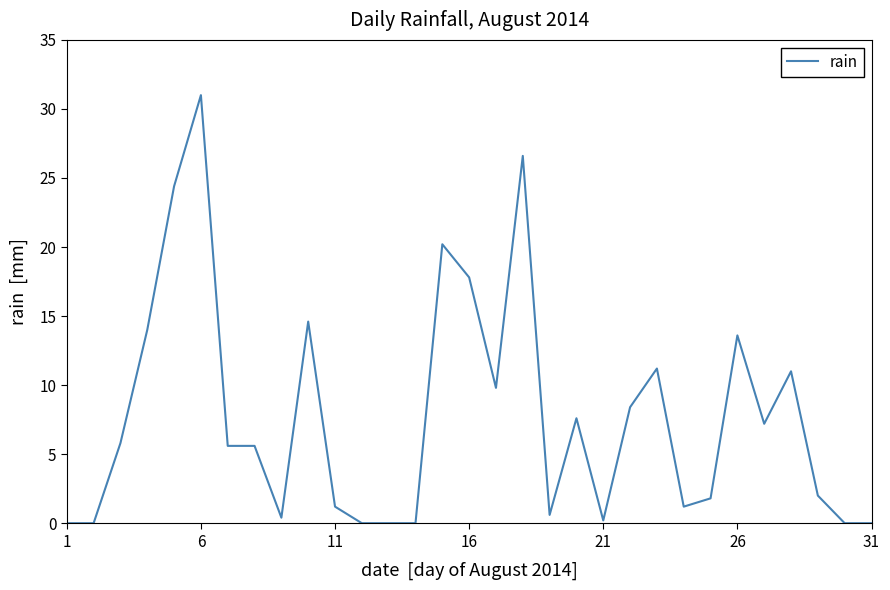

What is the greatest value displayed?

31.0